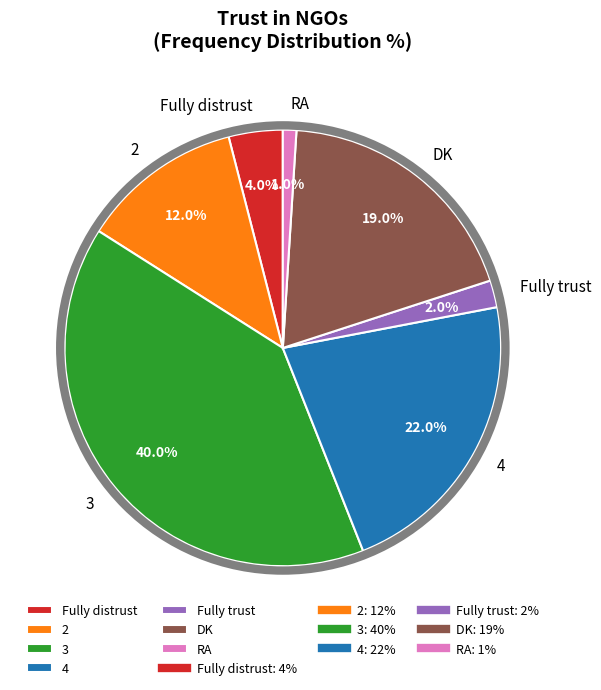

Count the number of slices in the pie.

7